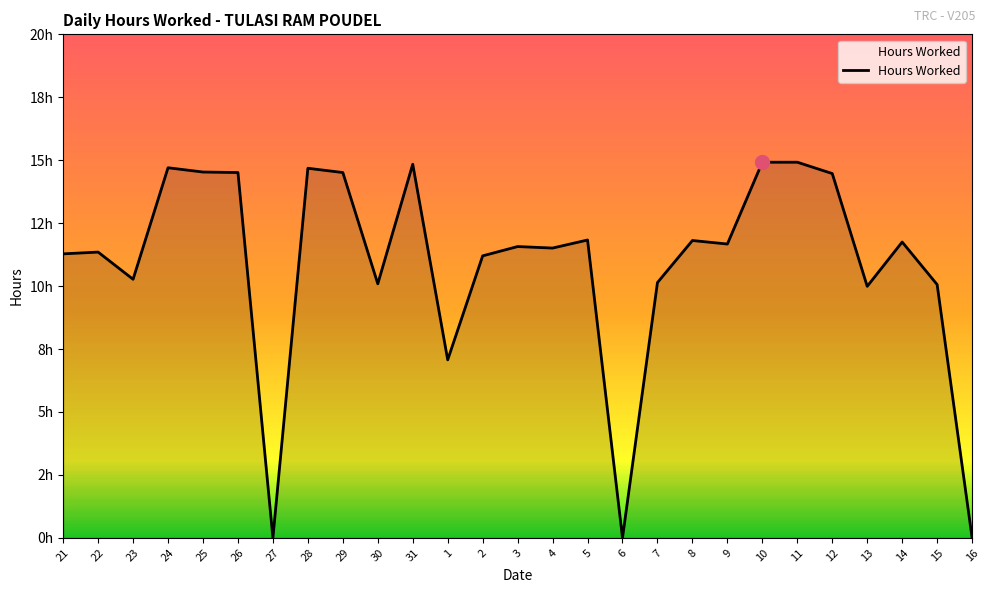

What is the change in value from 12 to 15?

-4.4